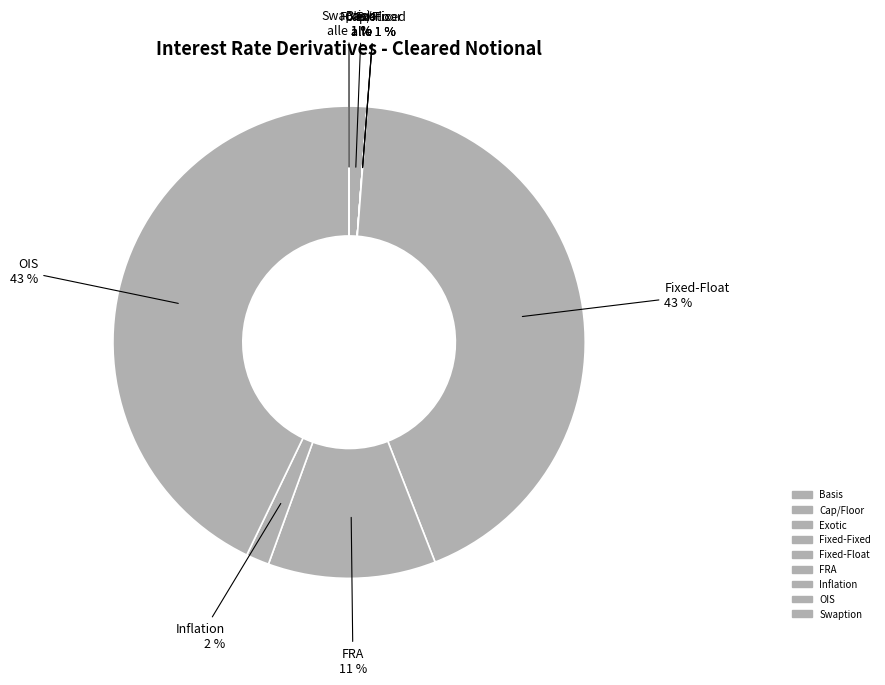

To the nearest percent, what is the combined percentage of Fixed-Float and FRA?

54%